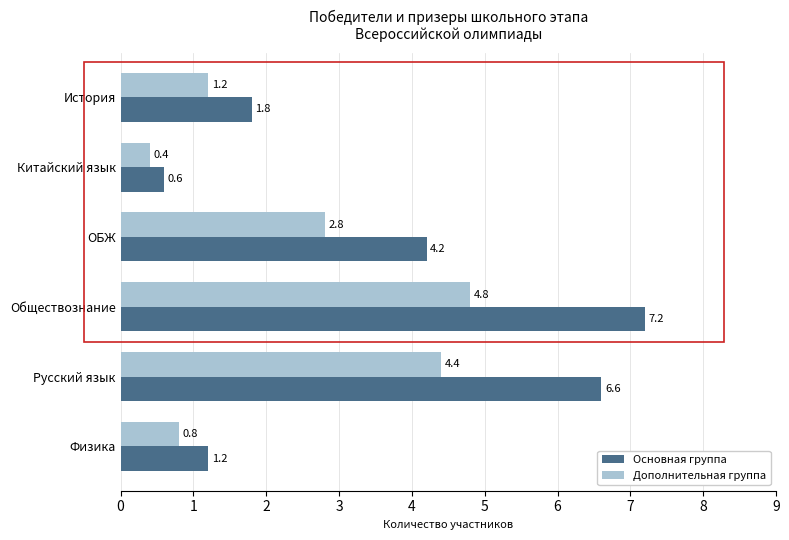

What are all the series names shown in the legend?

Основная группа, Дополнительная группа